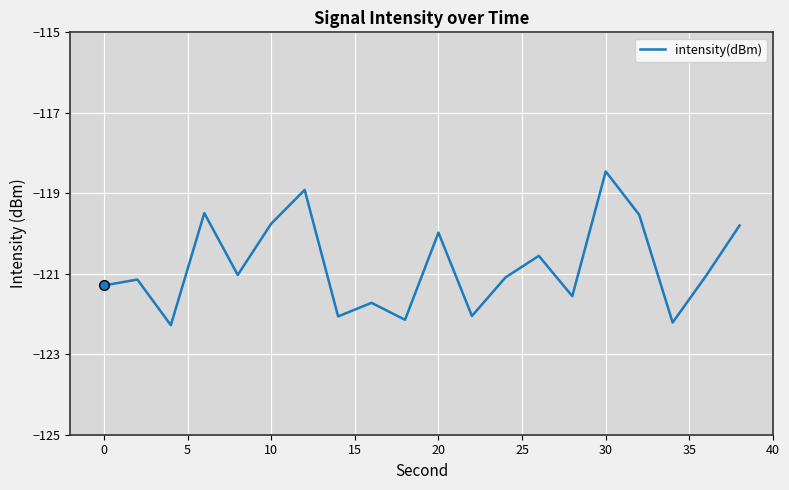

What is the maximum value shown in the chart?

-118.5